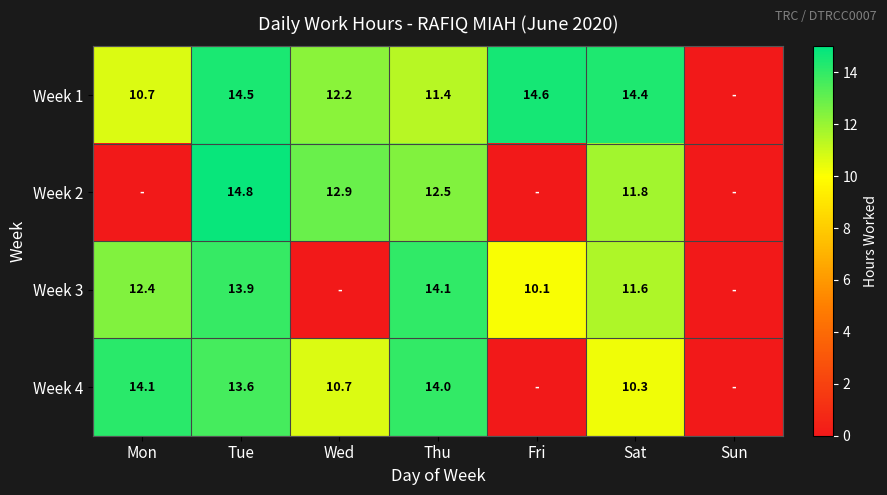

Which has a higher value, Thu or Mon?

Thu